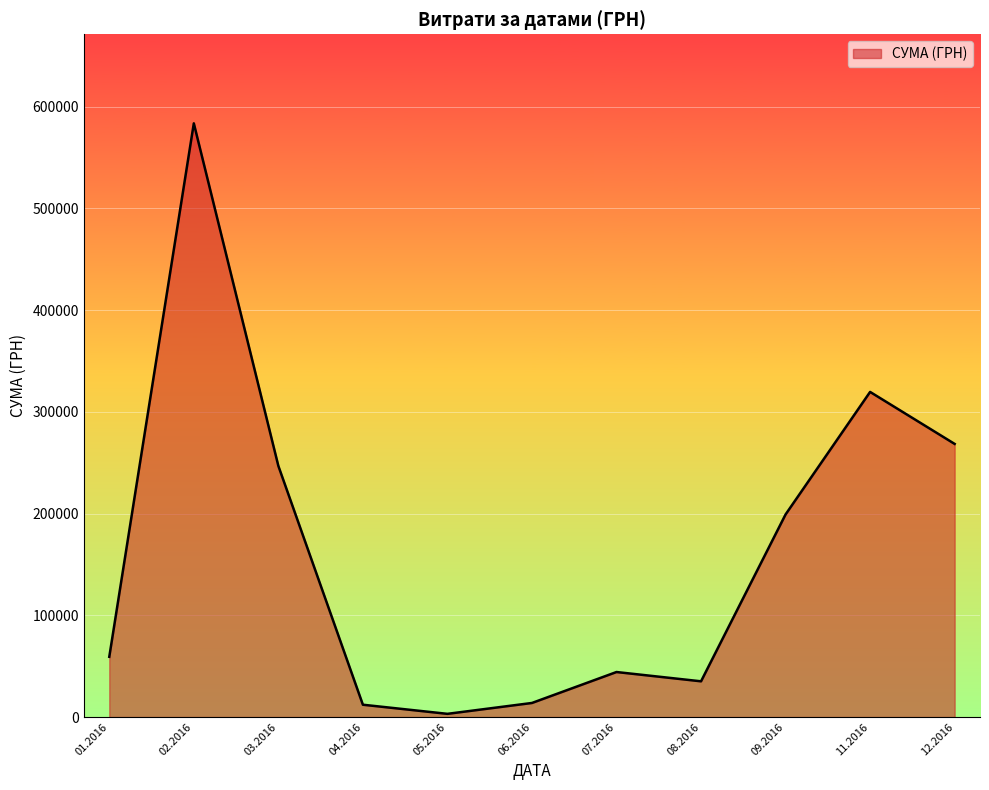

How many lines are shown in the chart?

1